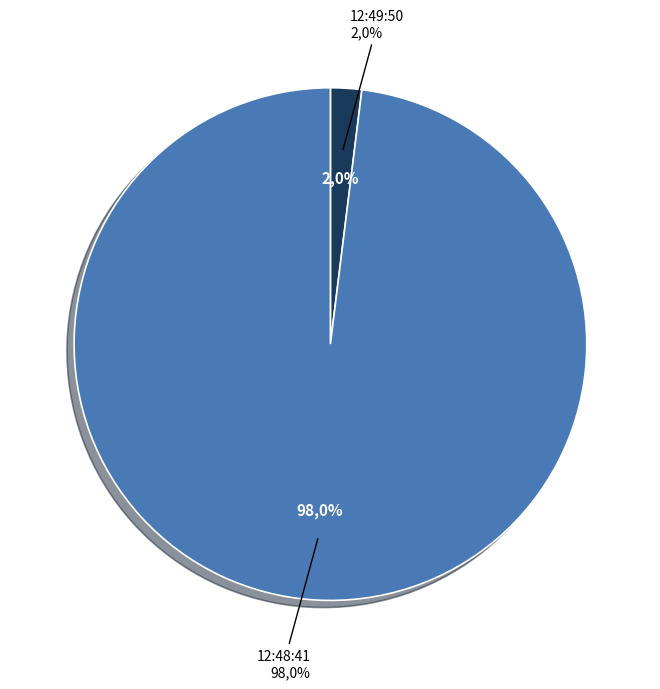

The 12:49:50 slice represents 1% of the pie. True or false?

False